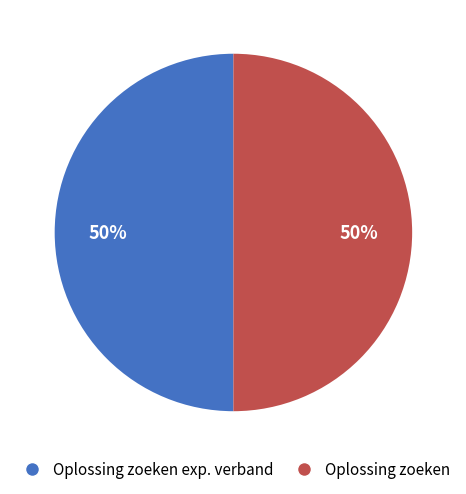

What is the ratio of the value at Oplossing zoeken exp. verband to the value at Oplossing zoeken?

1.0